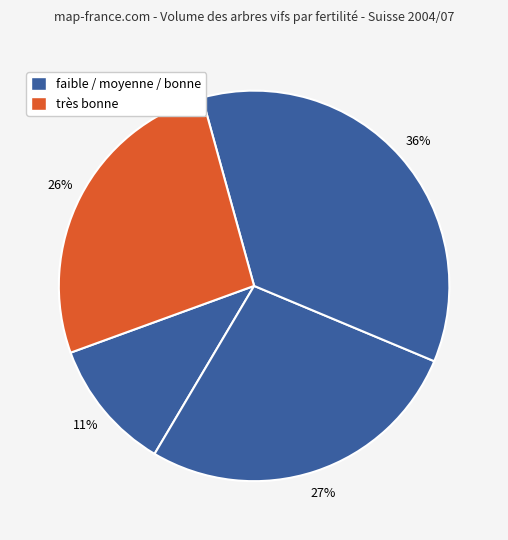

How many slices are in this pie chart?

4